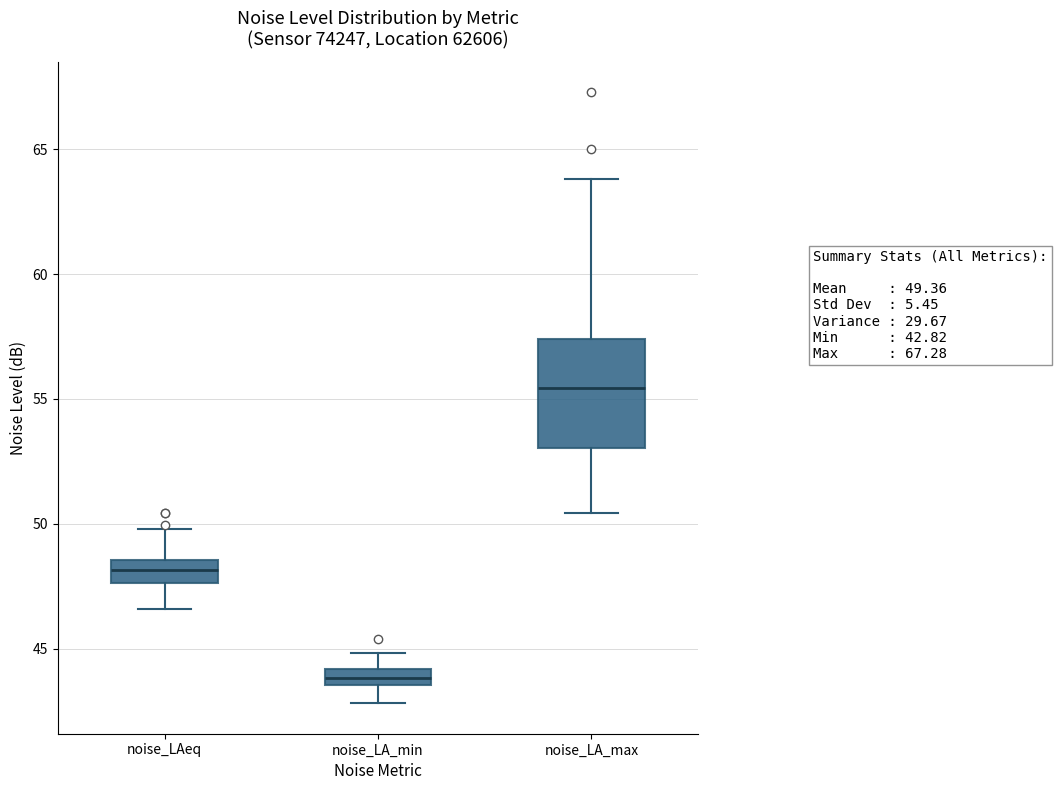

Which box has the highest median line?

noise_LA_max